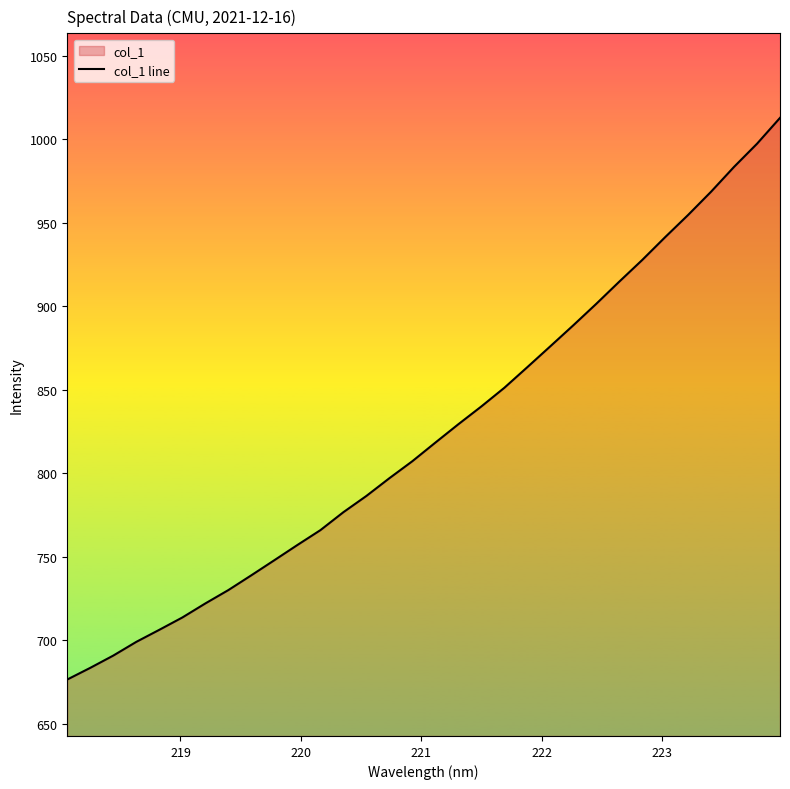

What is the smallest value displayed?

676.4